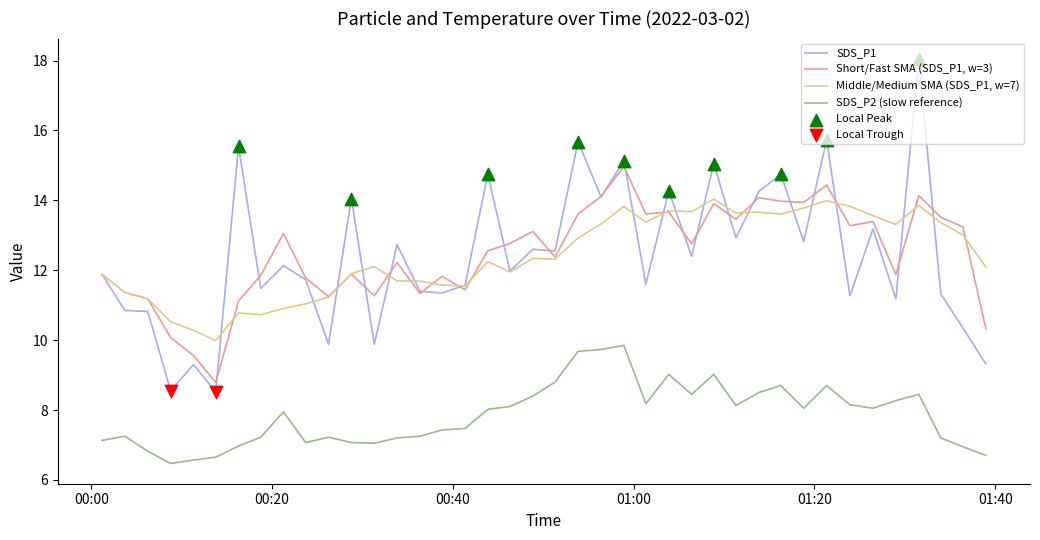

Which series has the widest spread of values?

SDS_P1